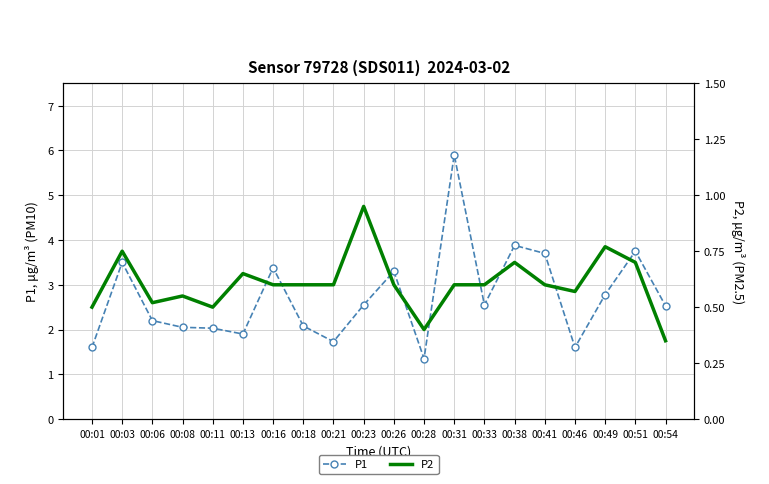

List the series in order of their peak value, highest first.

P1, P2